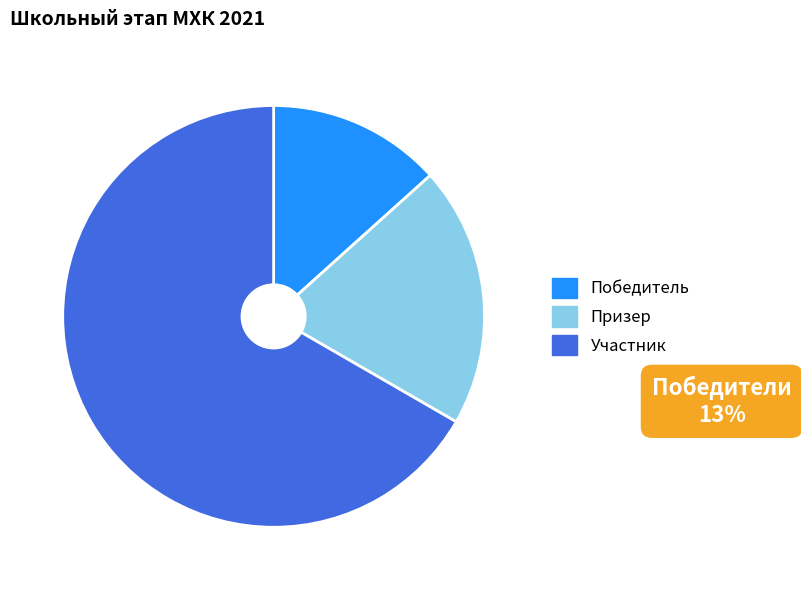

What is the ratio of the value at Призер to the value at Участник?

0.3